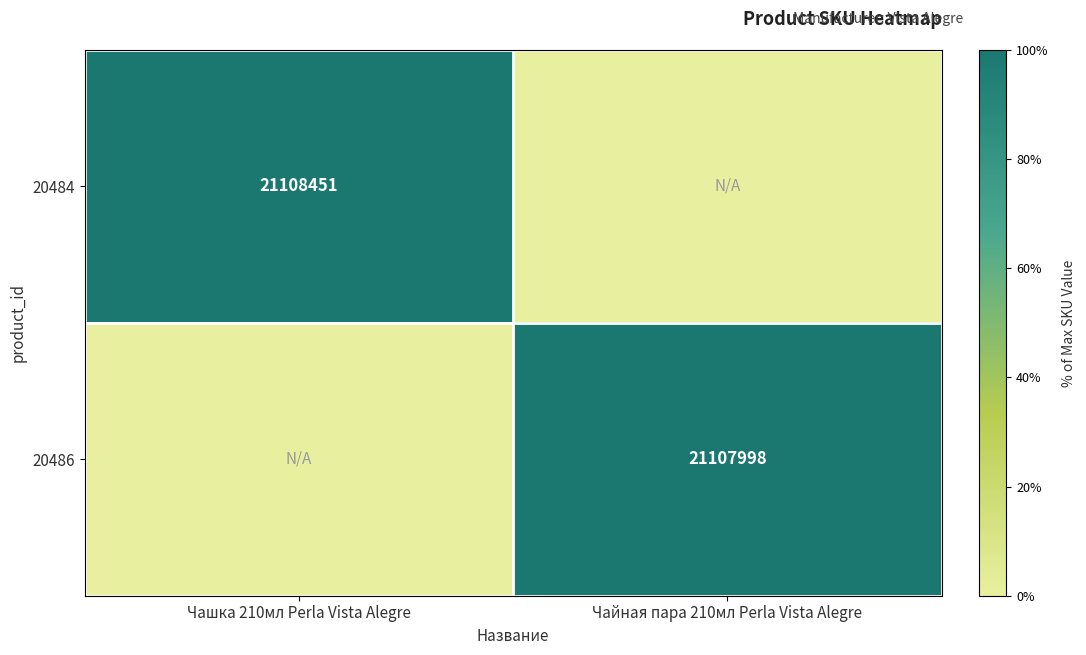

True or false: 20484 has a value of 35335829 at Чашка 210мл Perla Vista Alegre.

False